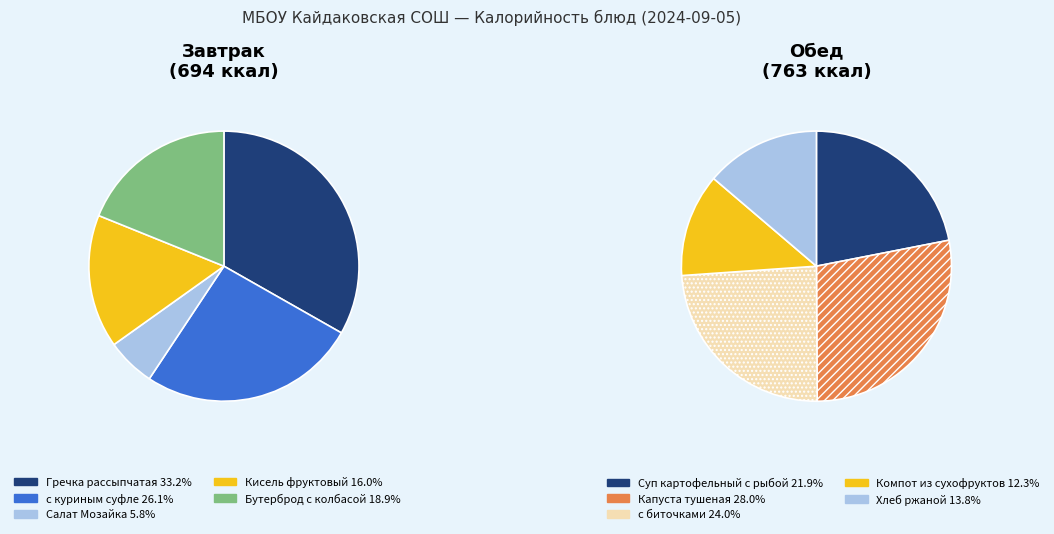

Is there a majority slice in this chart?

No